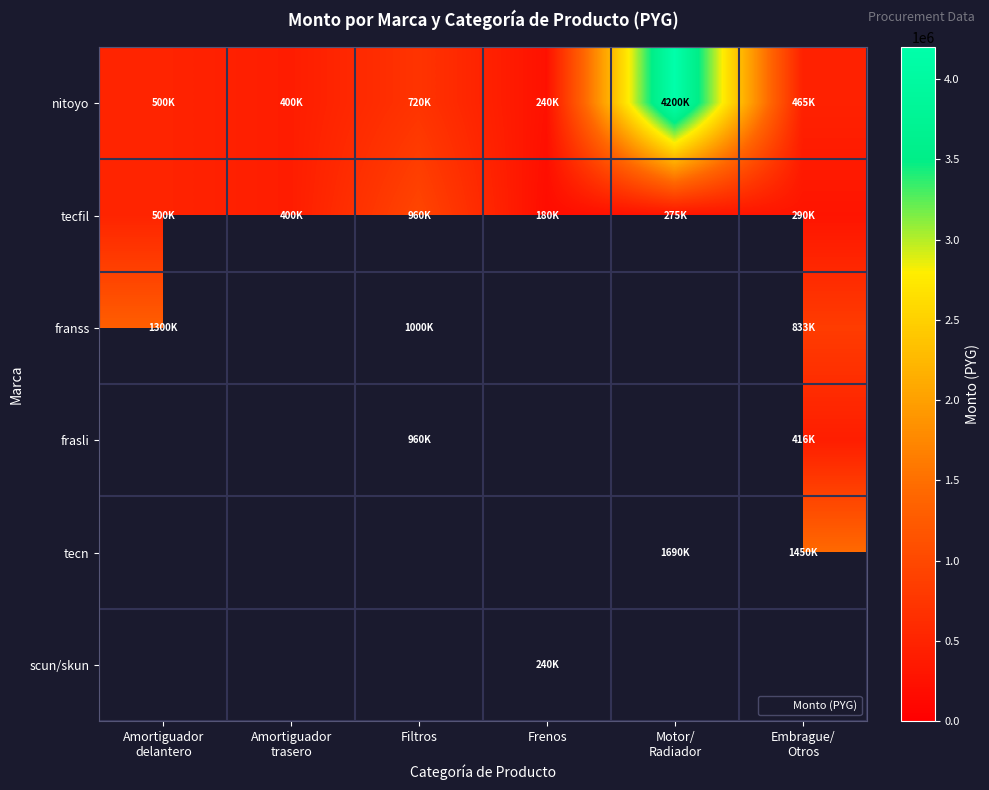

Which category has the lowest value in the franss series?

Embrague/ Otros